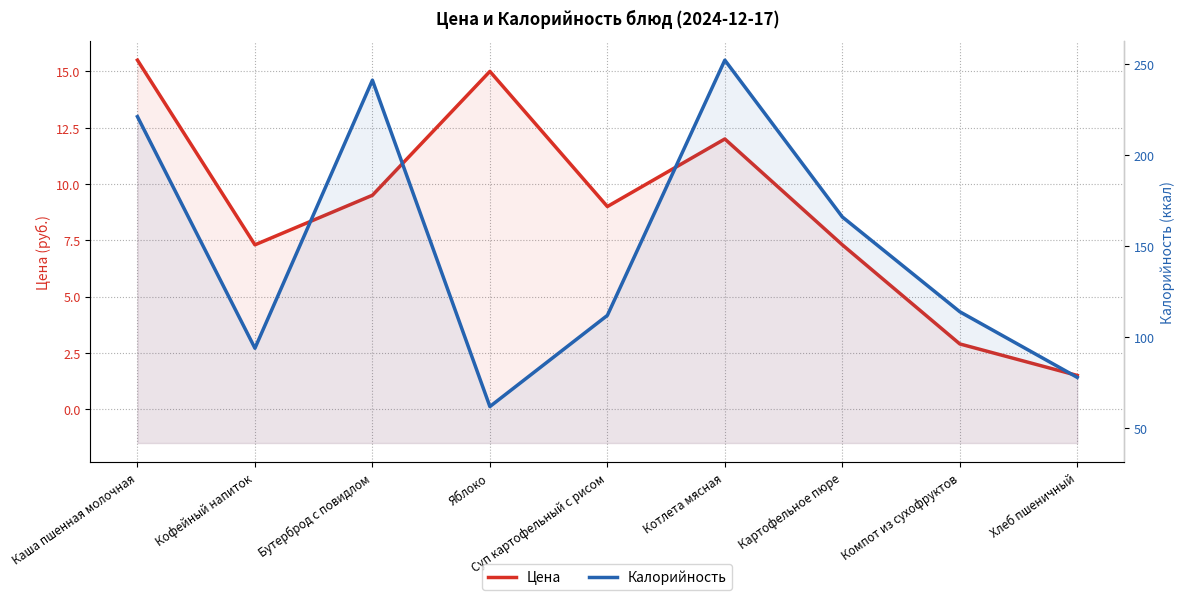

Count the number of categories in the chart.

9